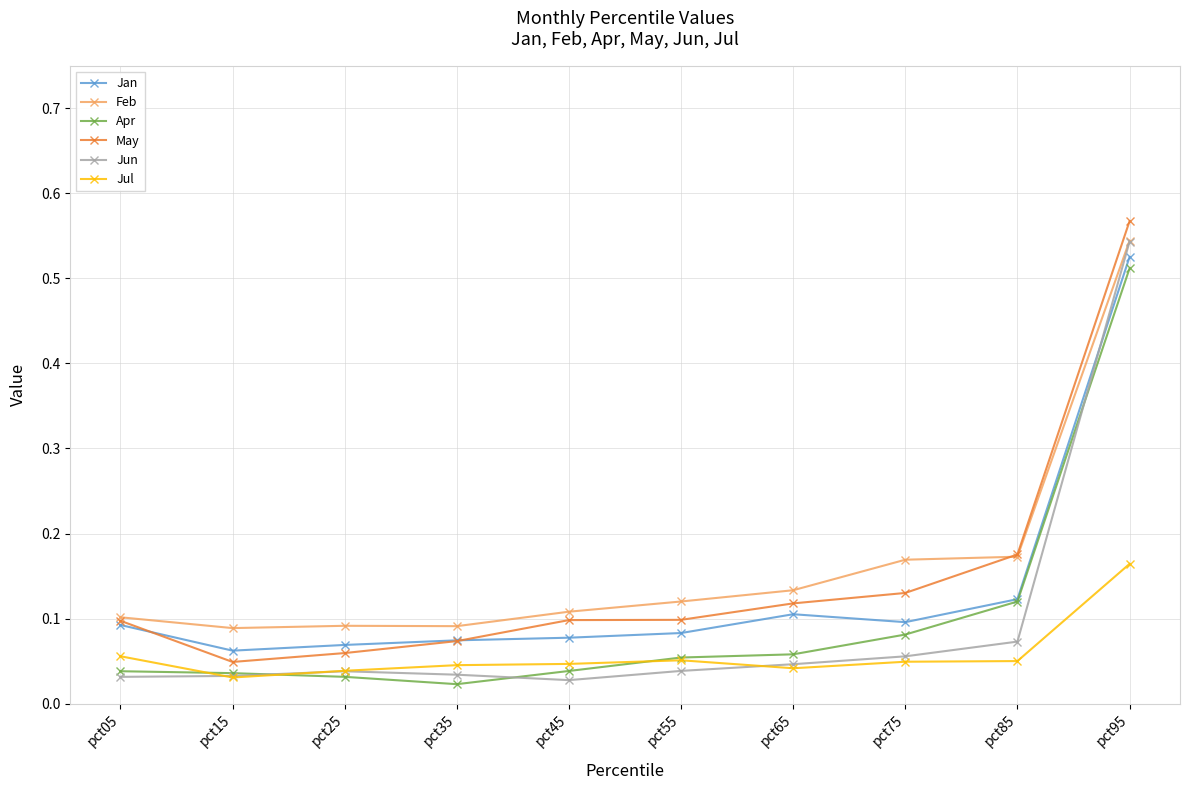

Count the number of categories in the chart.

10